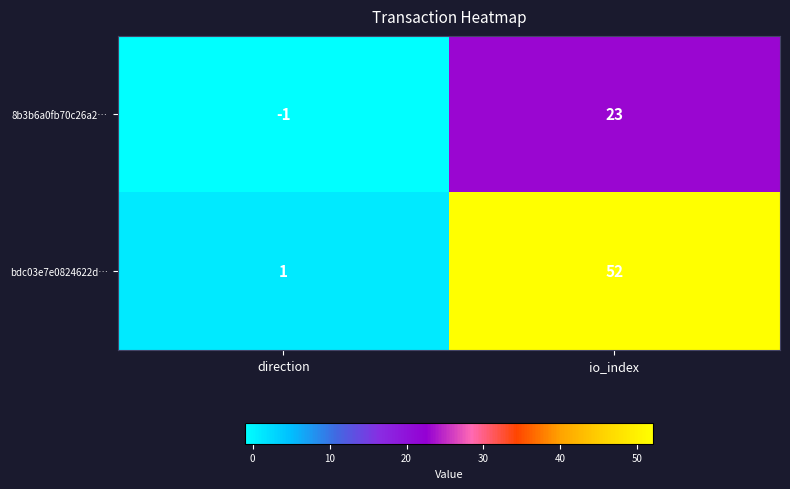

Which category has the lowest value in the 8b3b6a0fb70c26a2… series?

direction